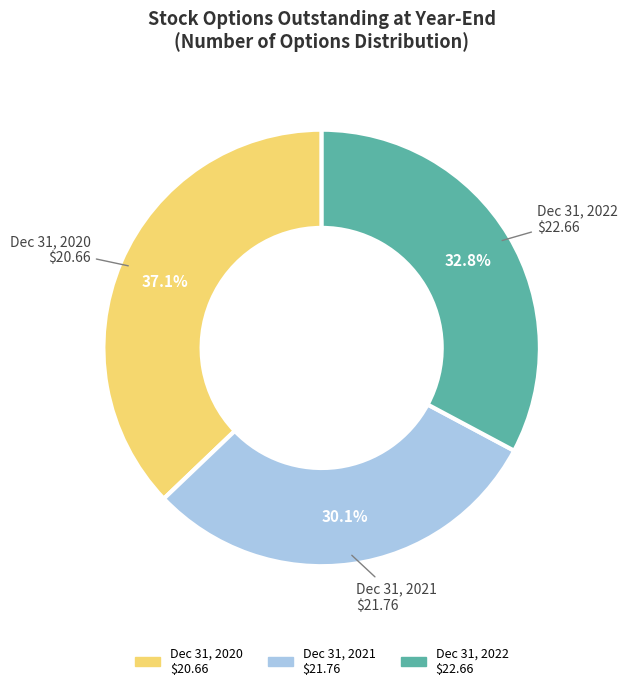

Does any single category account for the majority?

No